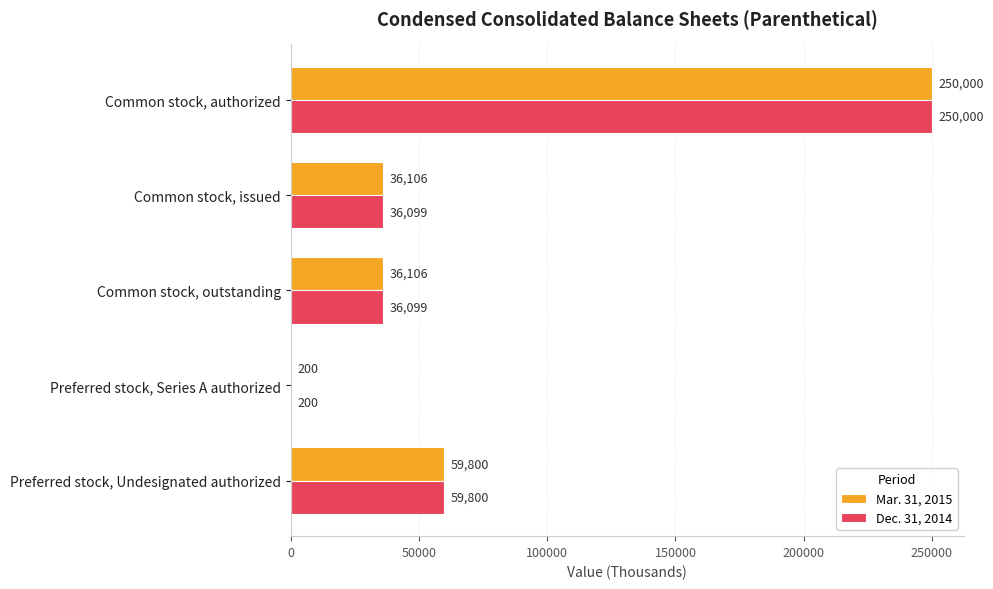

At which label is Mar. 31, 2015 closest to 125100?

Preferred stock, Undesignated authorized